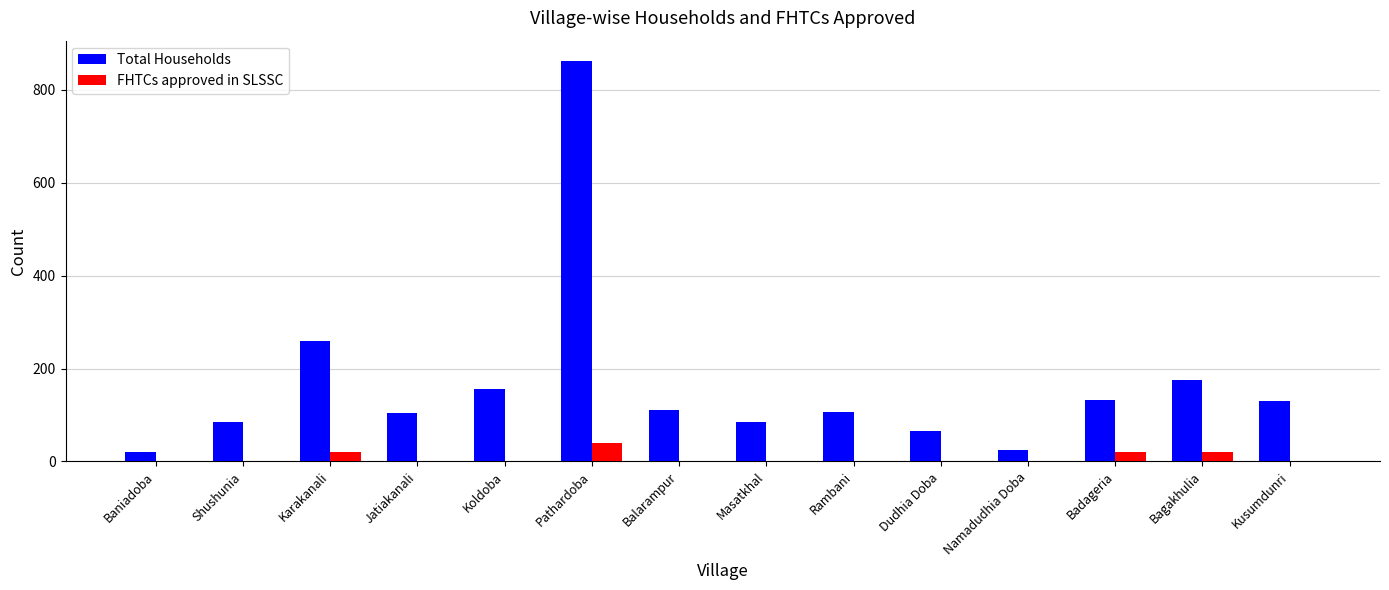

What is the difference between the Total Households values at Koldoba and Bagakhulia?

19